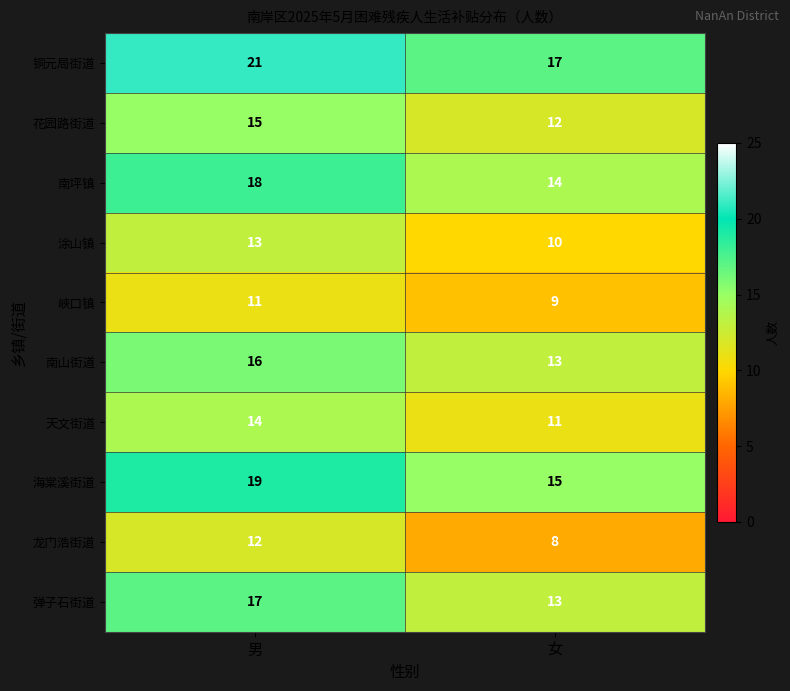

Which category has the lowest value across all series?

女